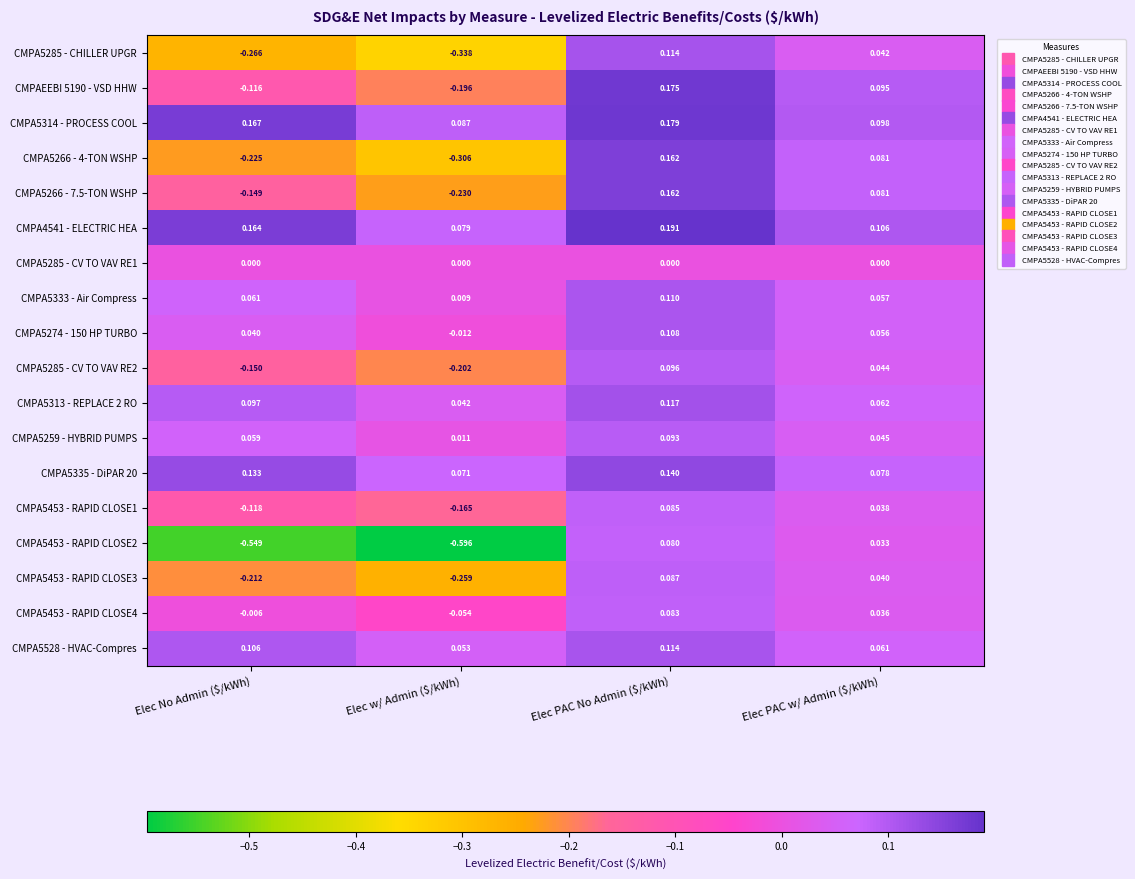

Which category has the highest value across all series?

Elec PAC No Admin ($/kWh)